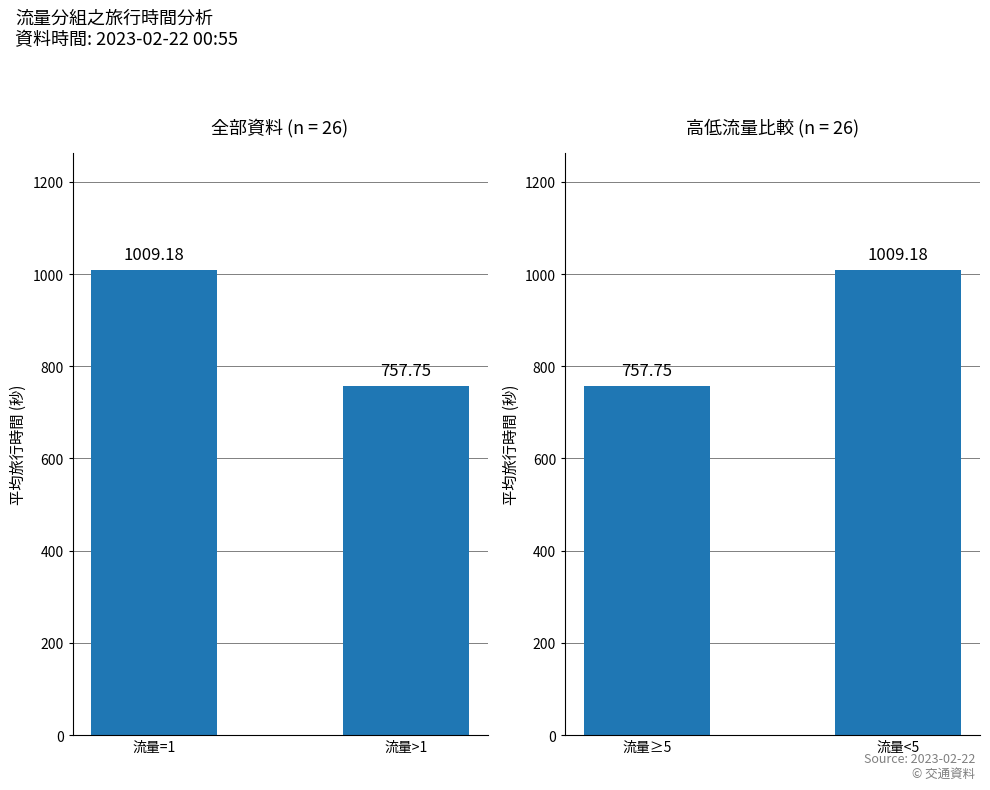

List the labels in order of 流量=1 value, largest first.

流量=1, 流量>1